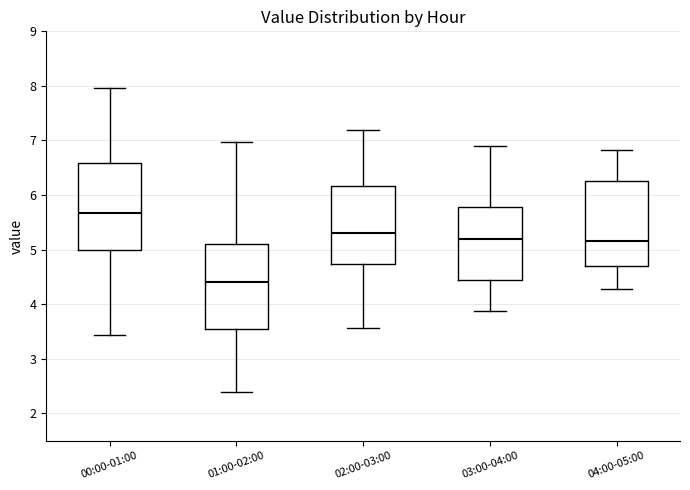

Which box's median line is the lowest?

01:00-02:00